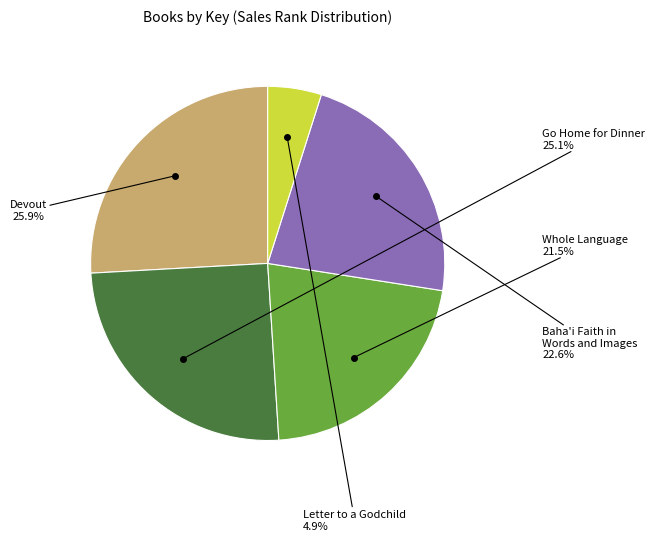

Count the number of slices in the pie.

5